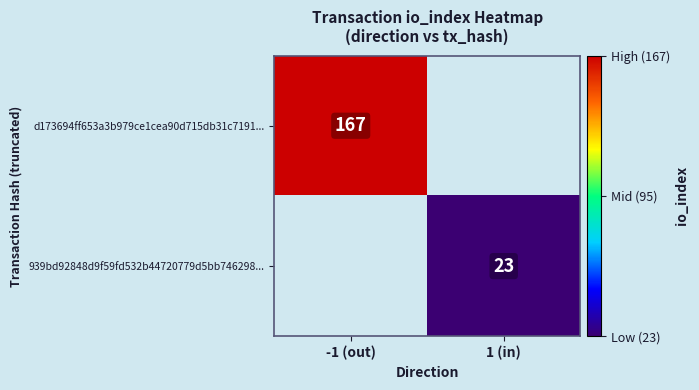

At how many categories does at least one series exceed 66?

1